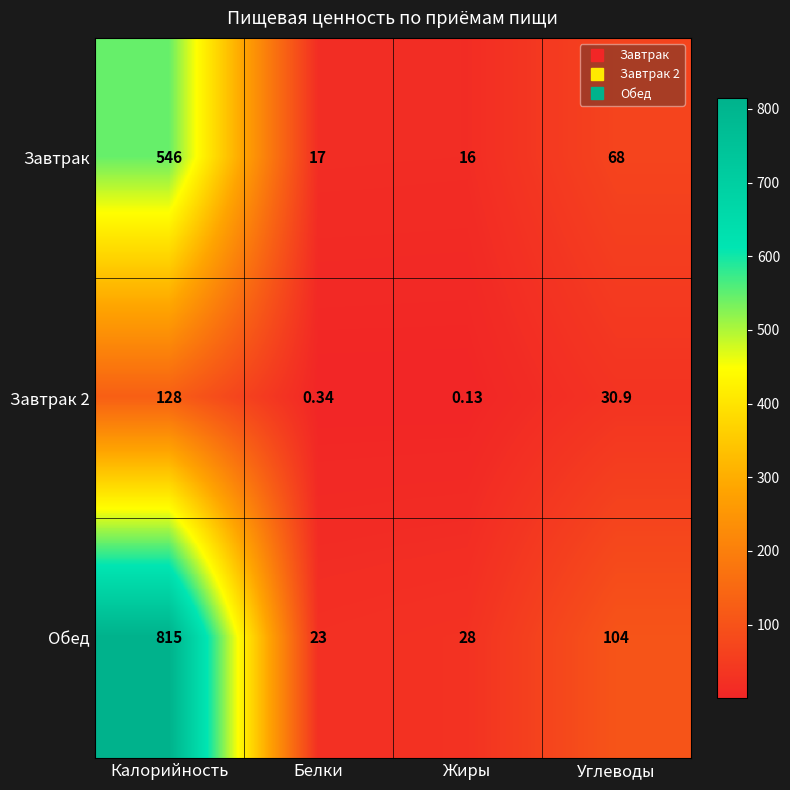

Which series has the largest total across all categories?

Обед